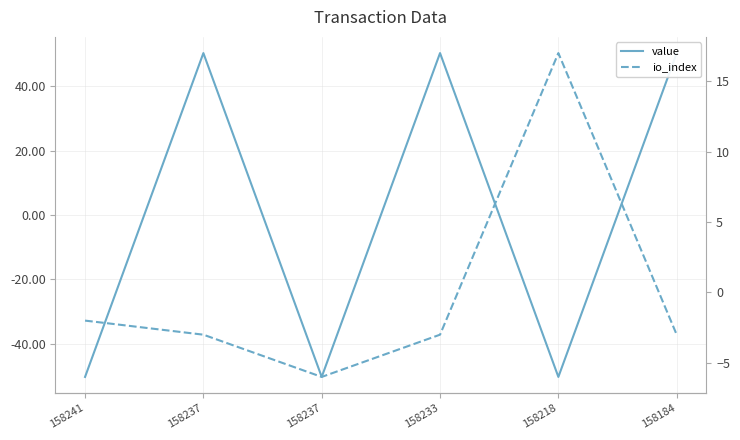

Which has a higher value, 158237 or 158233?

158237